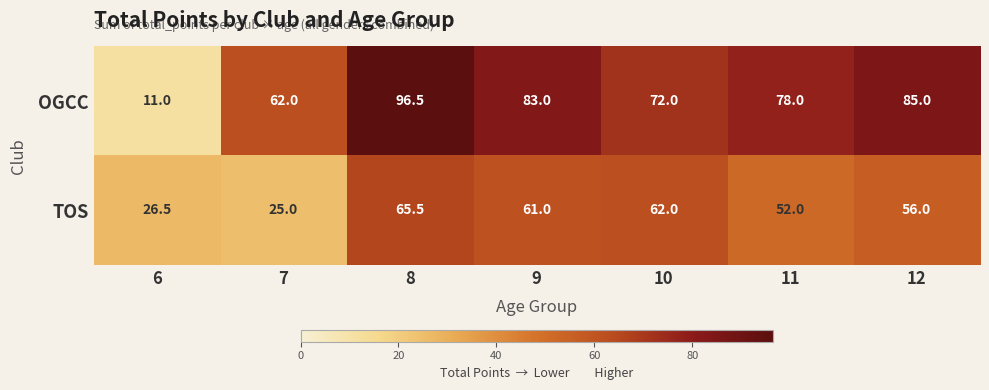

Between 10 and 12, which series saw the biggest shift?

OGCC